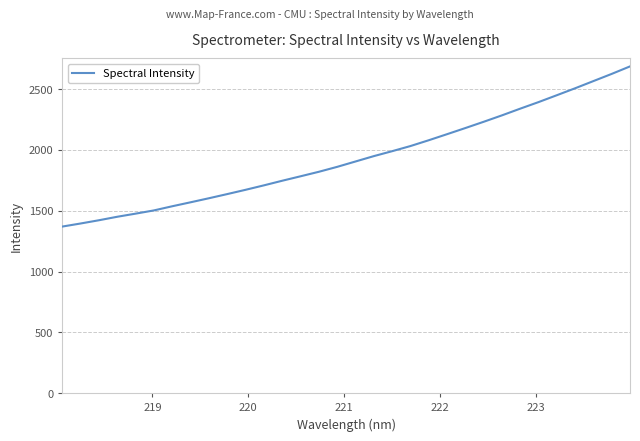

What is the difference between the maximum and minimum values?

1316.9